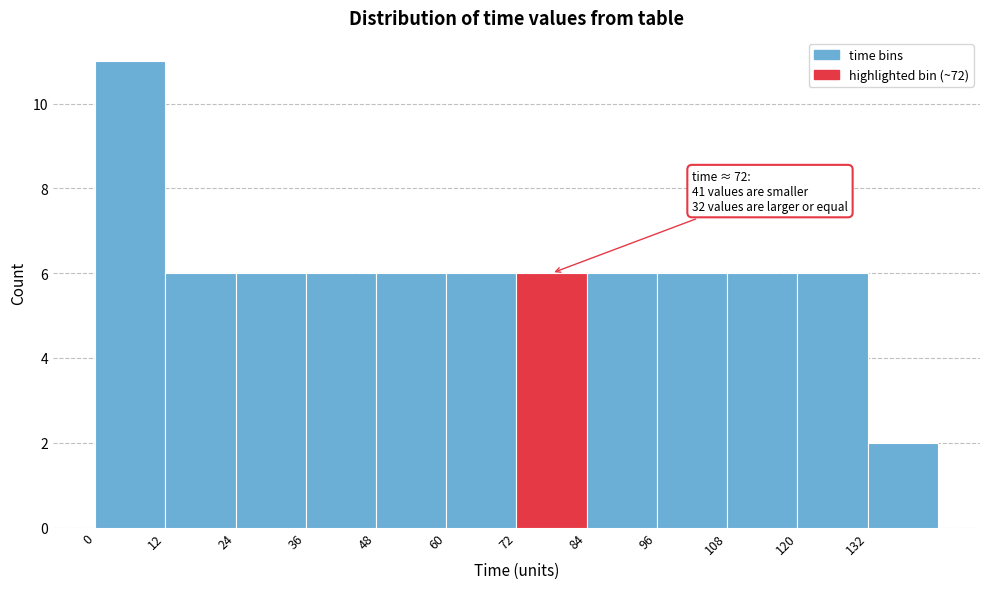

Which range on the x-axis has the tallest bar?

0 to 12